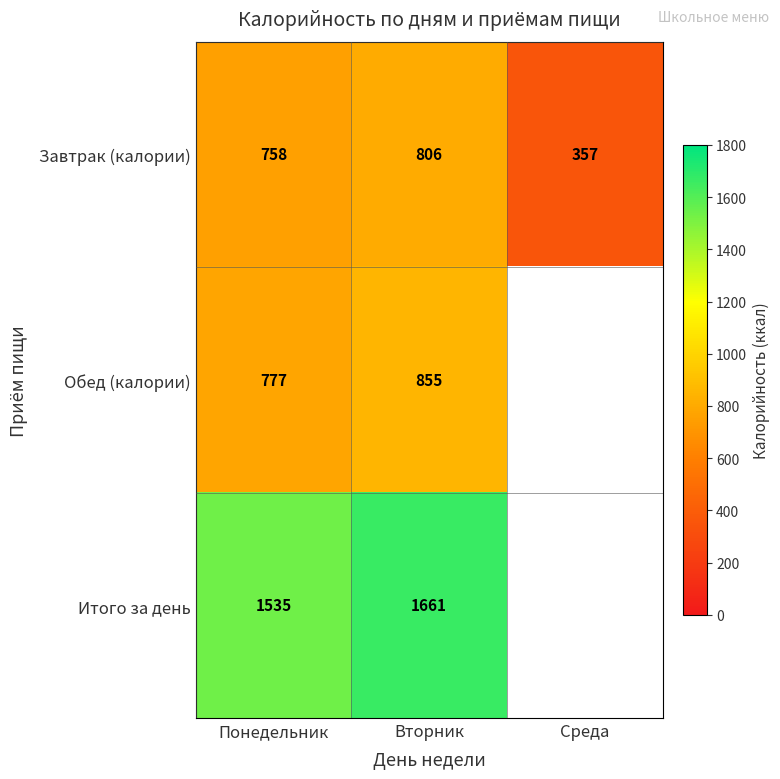

Which has a higher value, Вторник or Понедельник?

Вторник